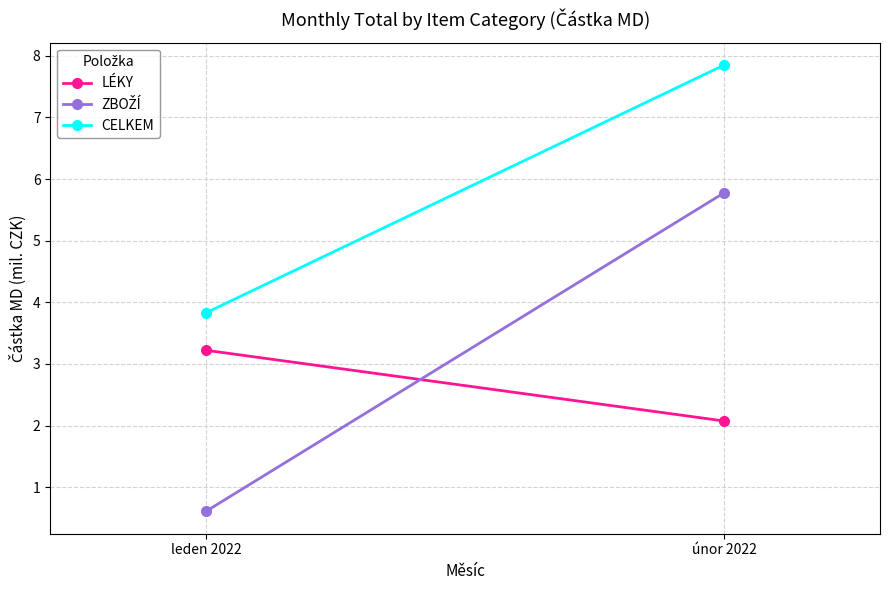

What is the label of the 1st point from the left?

leden 2022